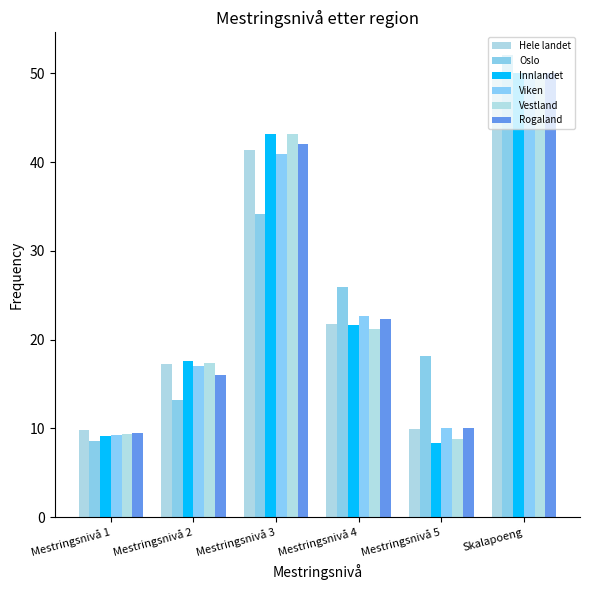

Is the value of Oslo at Mestringsnivå 1 greater than the value of Hele landet at Mestringsnivå 2?

No